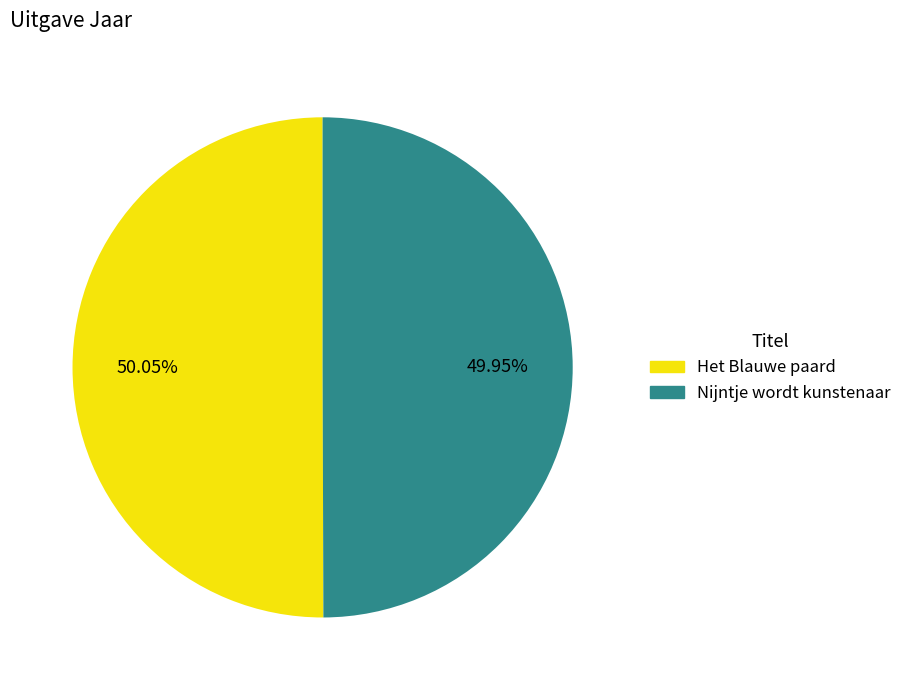

What is the ratio of the value at Het Blauwe paard to the value at Nijntje wordt kunstenaar?

1.0